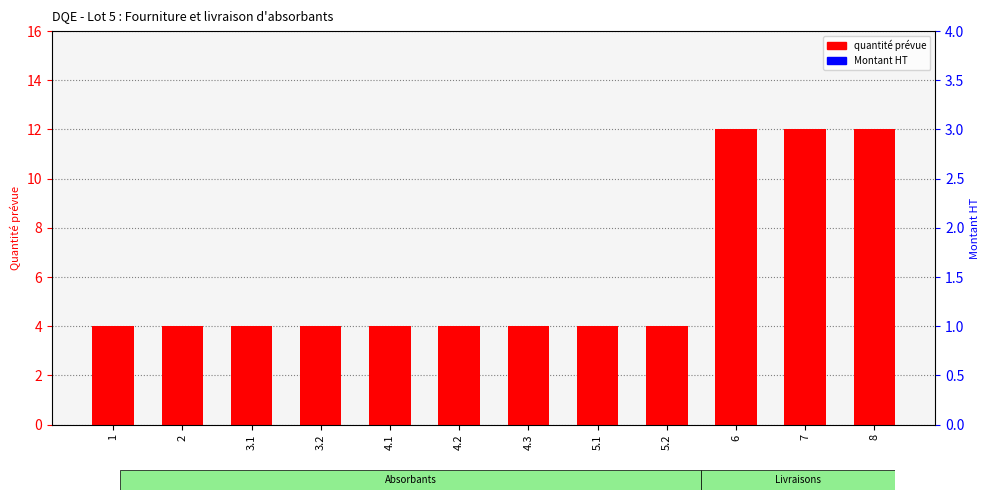

List the labels in order of Montant HT value, largest first.

1, 2, 3.1, 3.2, 4.1, 4.2, 4.3, 5.1, 5.2, 6, 7, 8